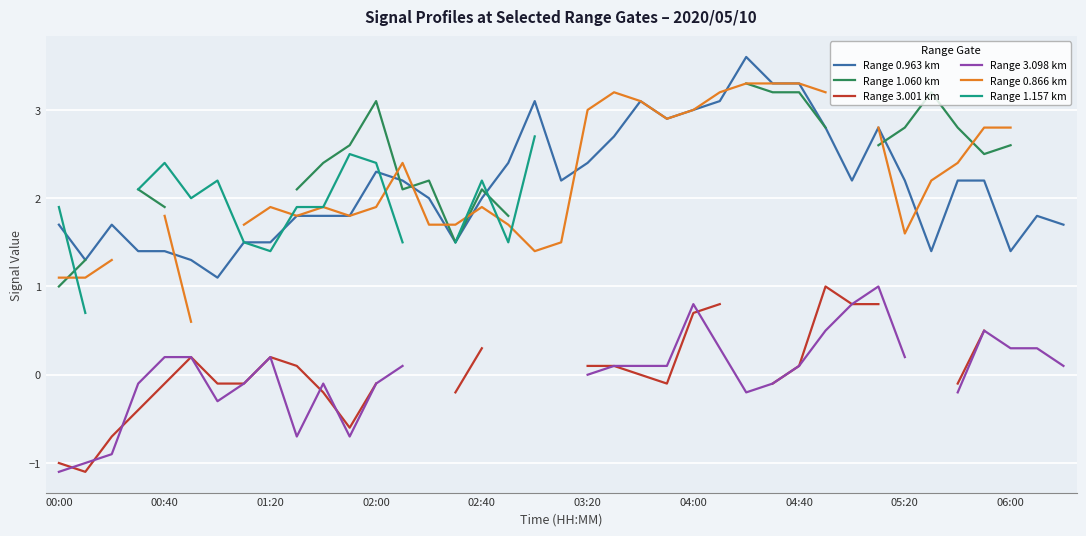

After their last crossing, which series has the higher values: Range 1.060 km or Range 1.157 km?

Range 1.060 km